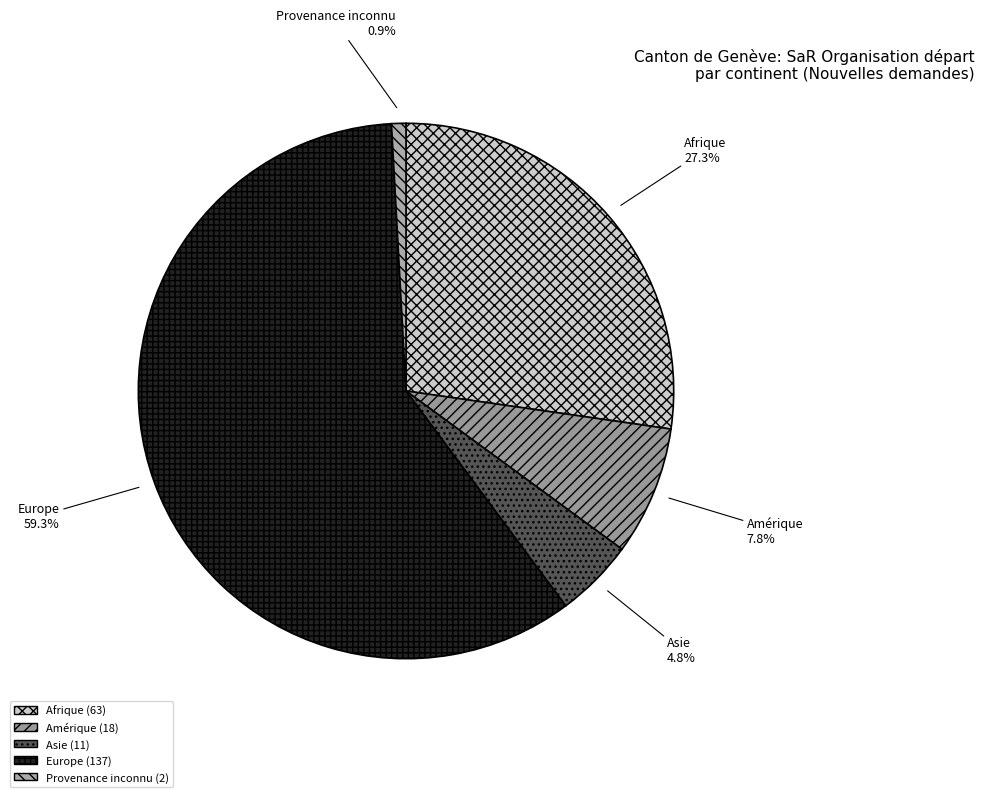

To the nearest percent, what is the combined percentage of Asie and Amérique?

13%